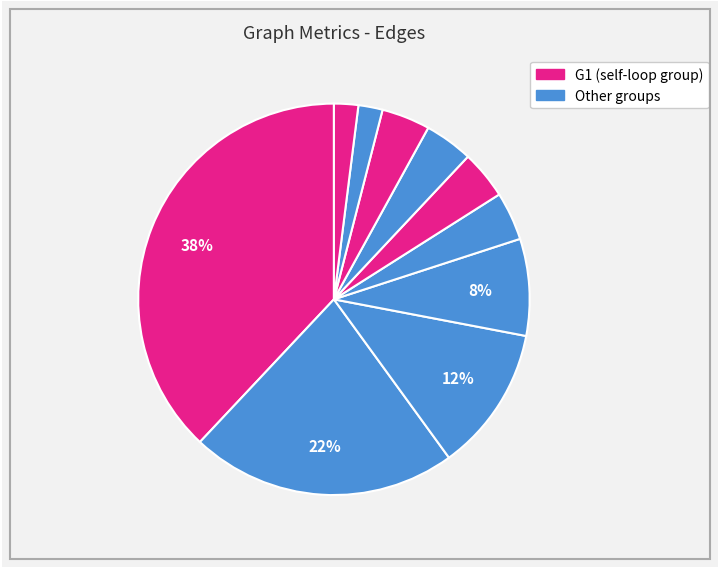

How many slices are in this pie chart?

10